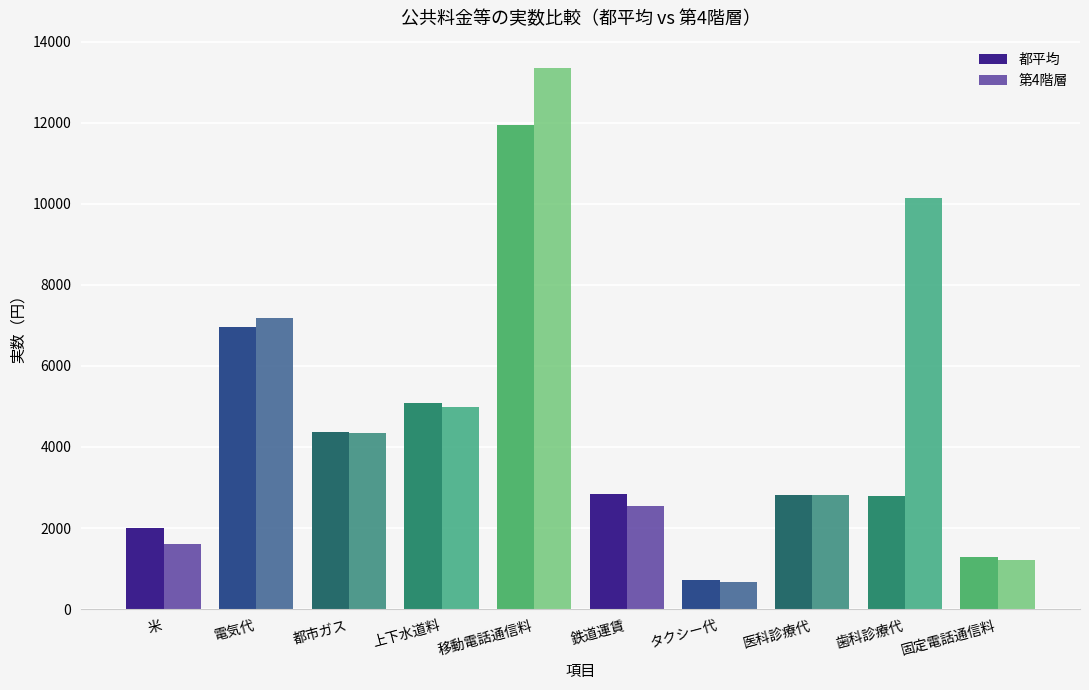

What is the difference between the maximum and minimum values in the 都平均 series?

11240